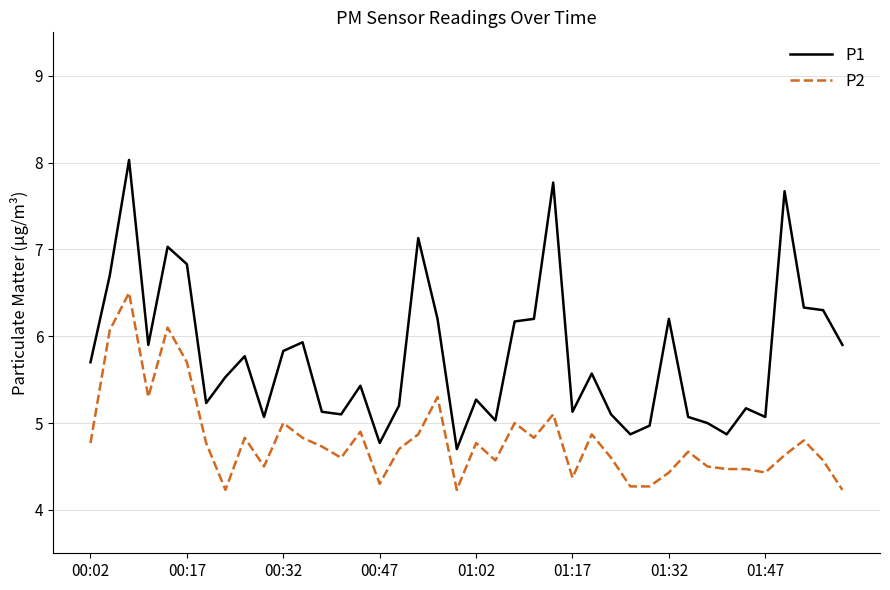

Reading left to right, list all the values displayed in this chart.

P1: 5.7	6.7	8.0	5.9	7.0	6.8	5.2	5.5	5.8	5.1	5.8	5.9	5.1	5.1	5.4	4.8	5.2	7.1	6.2	4.7	5.3	5.0	6.2	6.2	7.8	5.1	5.6	5.1	4.9	5.0	6.2	5.1	5.0	4.9	5.2	5.1	7.7	6.3	6.3	5.9
P2: 4.8	6.1	6.5	5.3	6.1	5.7	4.8	4.2	4.8	4.5	5.0	4.8	4.7	4.6	4.9	4.3	4.7	4.9	5.3	4.2	4.8	4.6	5.0	4.8	5.1	4.4	4.9	4.6	4.3	4.3	4.4	4.7	4.5	4.5	4.5	4.4	4.6	4.8	4.6	4.2